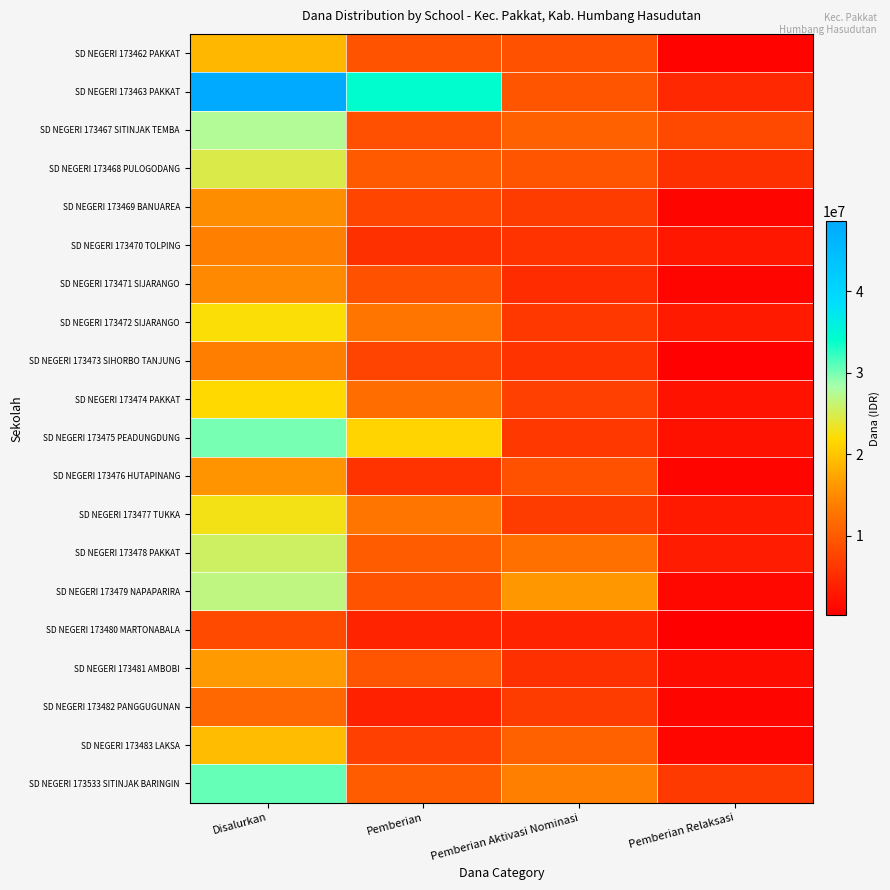

How many distinct data groups are displayed?

20